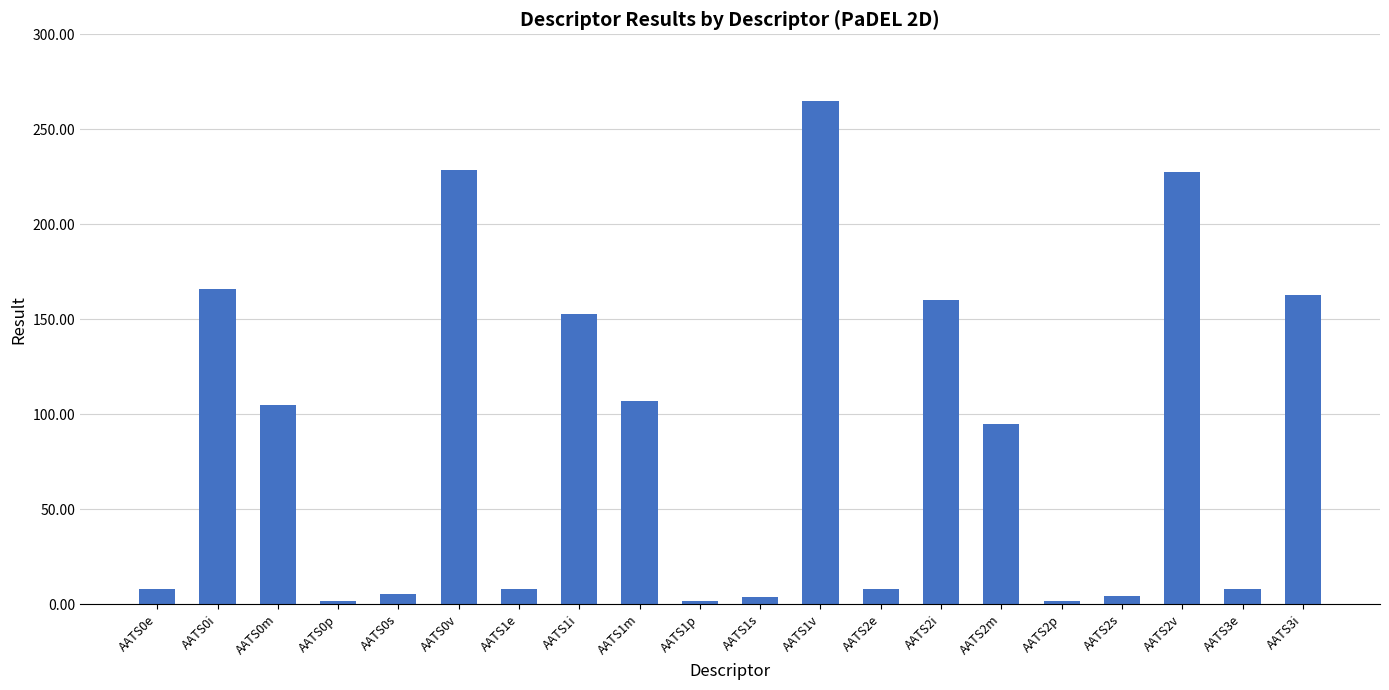

What is the label of the 16th bar from the left?

AATS2p